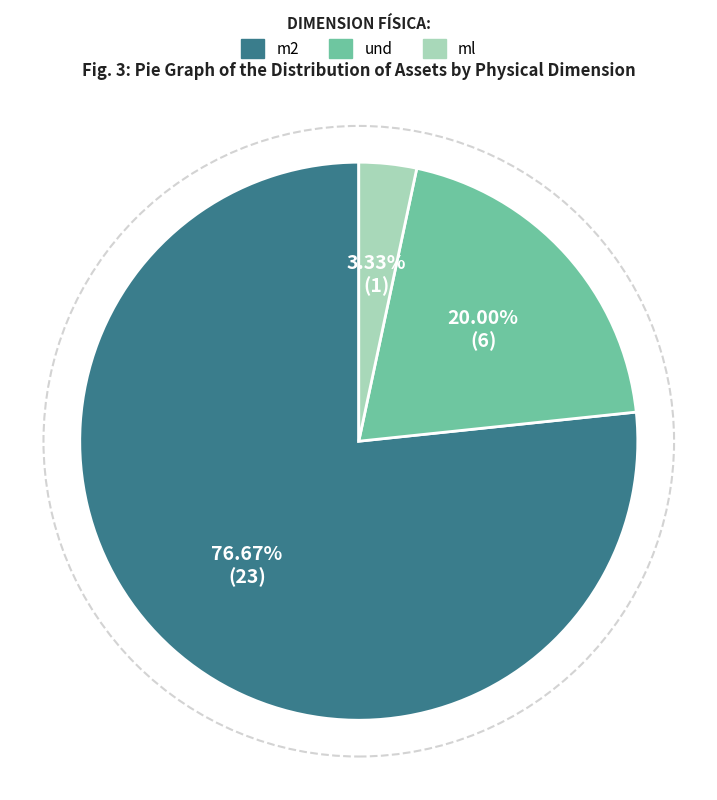

What is the ratio of the value at und to the value at ml?

6.0